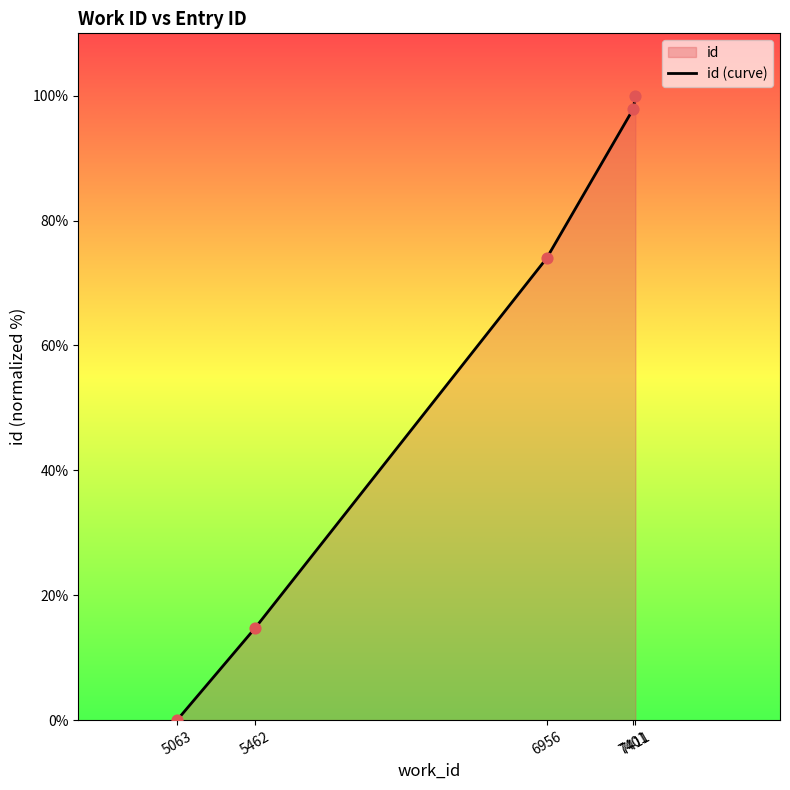

Which has a higher value, 5063 or 5462?

5462